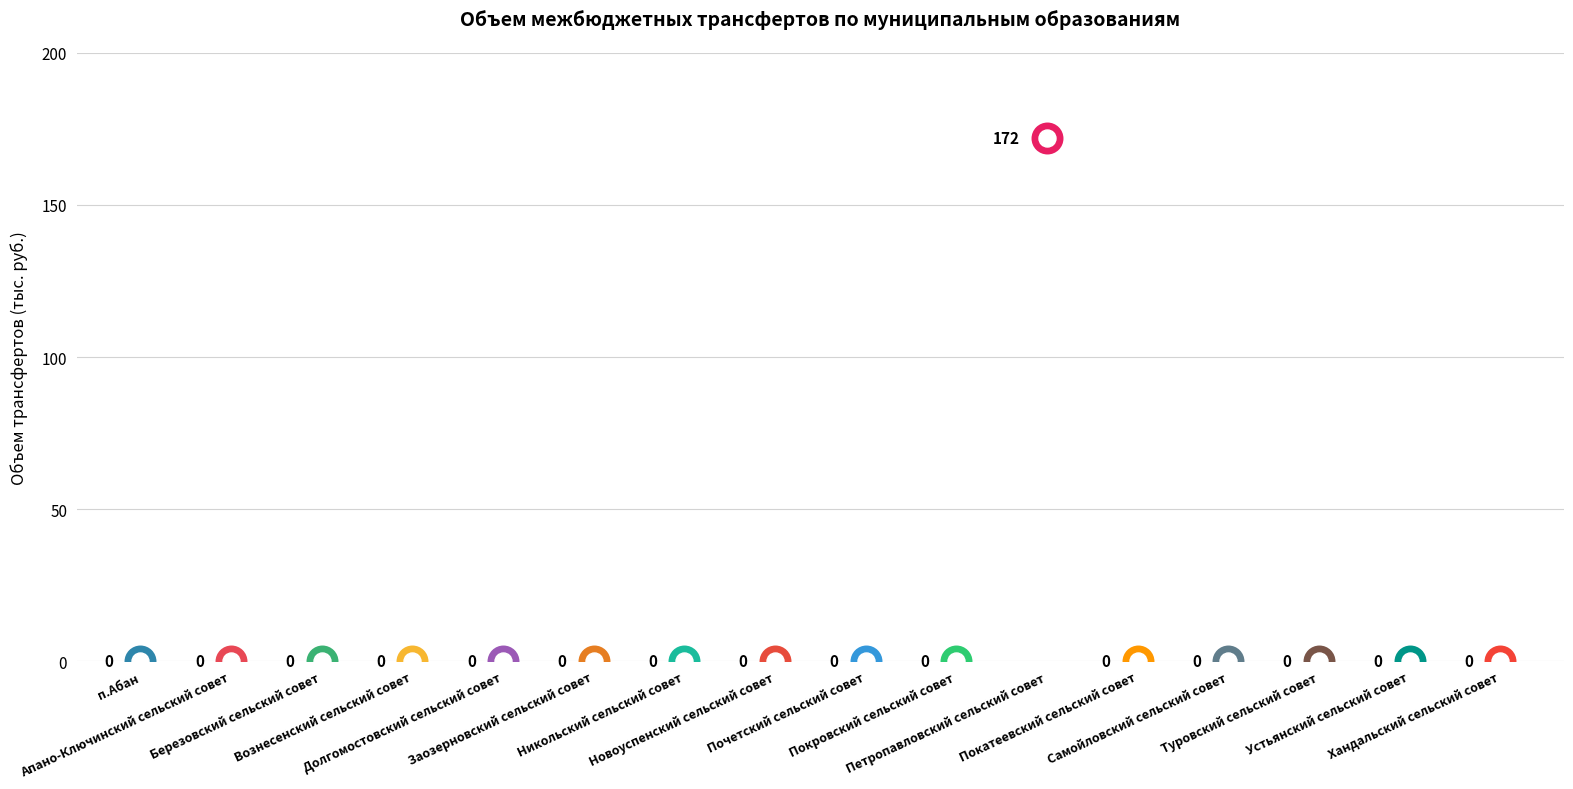

Which has a higher value, Вознесенский сельский совет or Самойловский сельский совет?

Вознесенский сельский совет